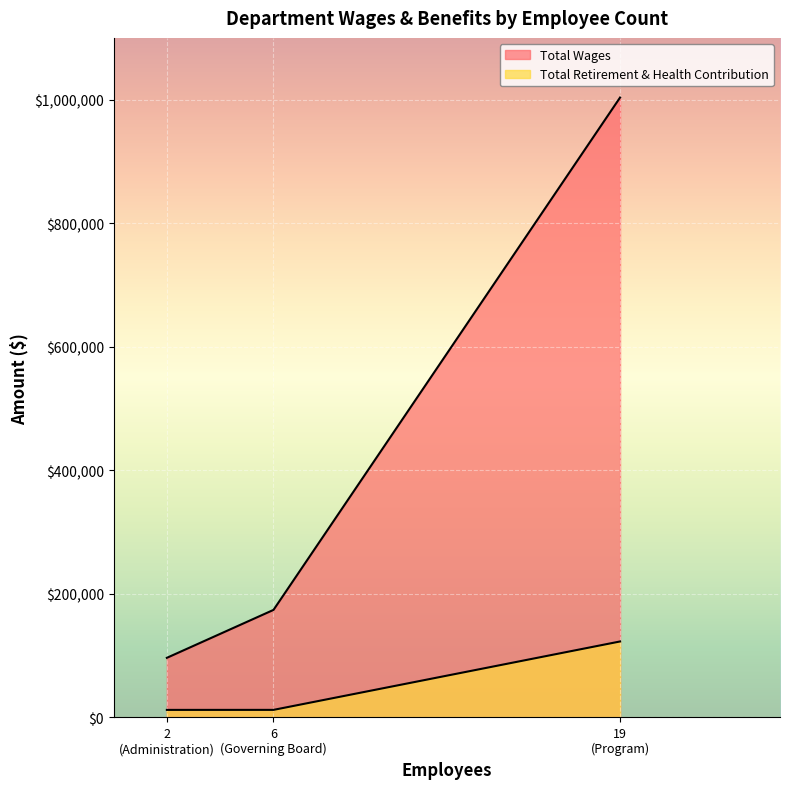

Which series has the widest spread of values?

Total Wages